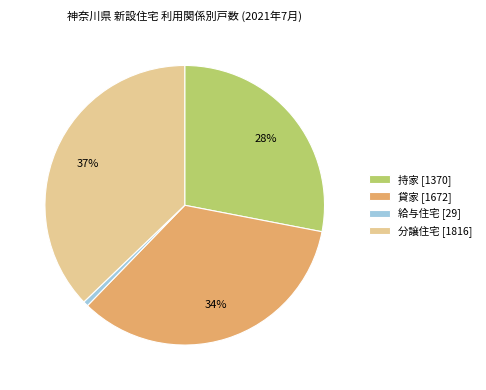

Between 給与住宅 [29] and 持家 [1370], which is larger?

持家 [1370]